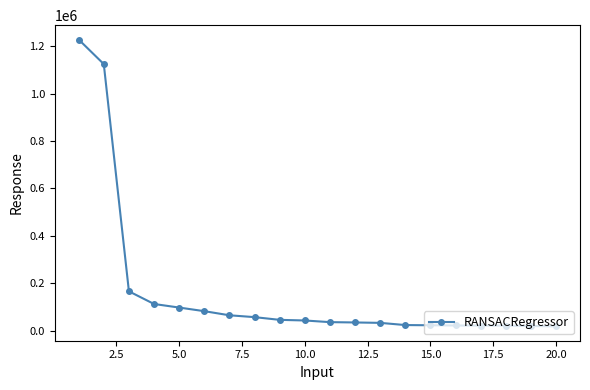

What is the average value?

163260.5